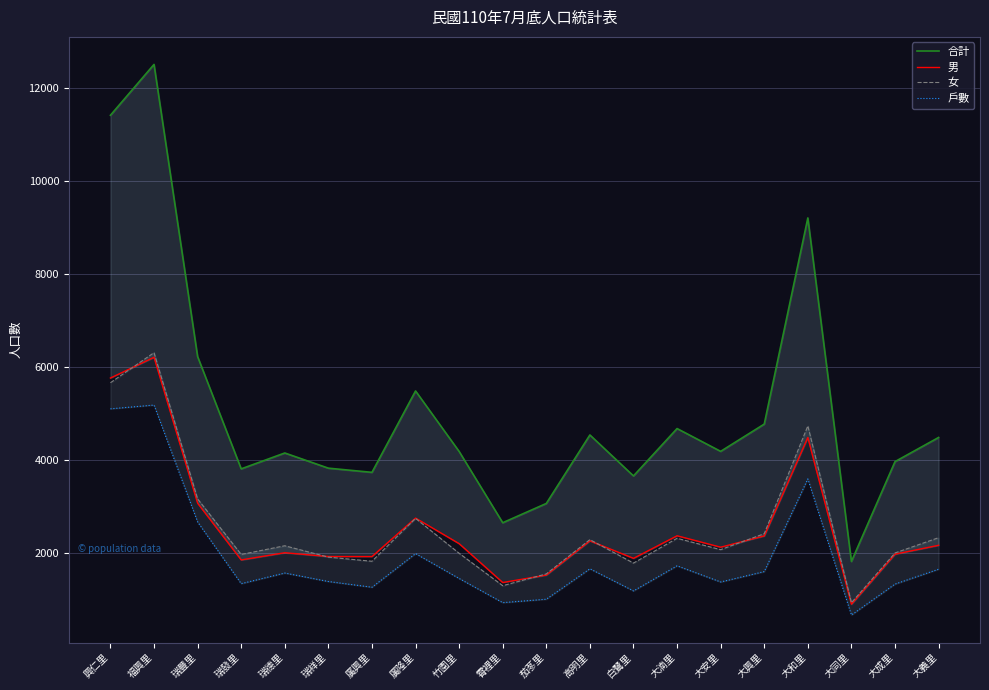

List the labels in order of 男 value, largest first.

福興里, 興仁里, 大和里, 瑞豐里, 廣隆里, 大湳里, 大興里, 高明里, 竹園里, 大義里, 大安里, 瑞德里, 大成里, 瑞祥里, 廣興里, 白鷺里, 瑞發里, 茄苳里, 霄裡里, 大同里